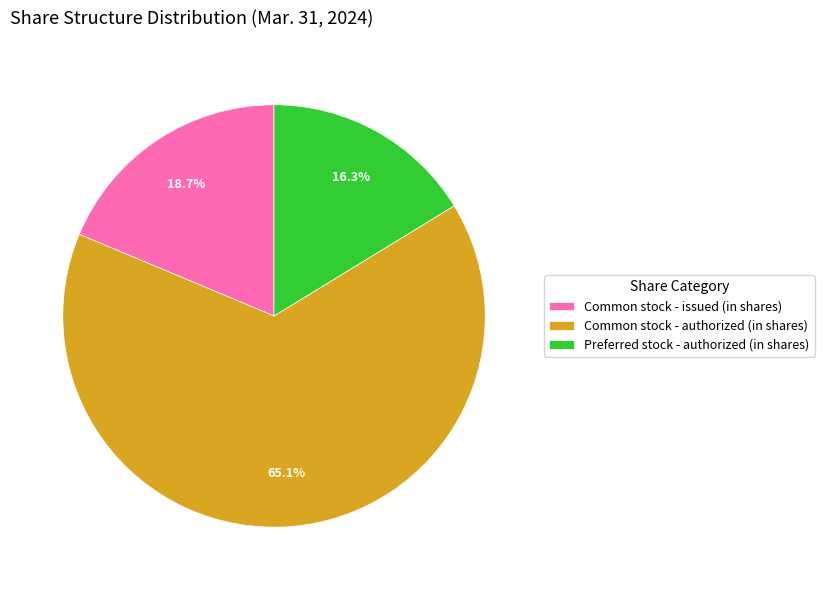

What is the largest slice in the pie chart?

Common stock - authorized (in shares)